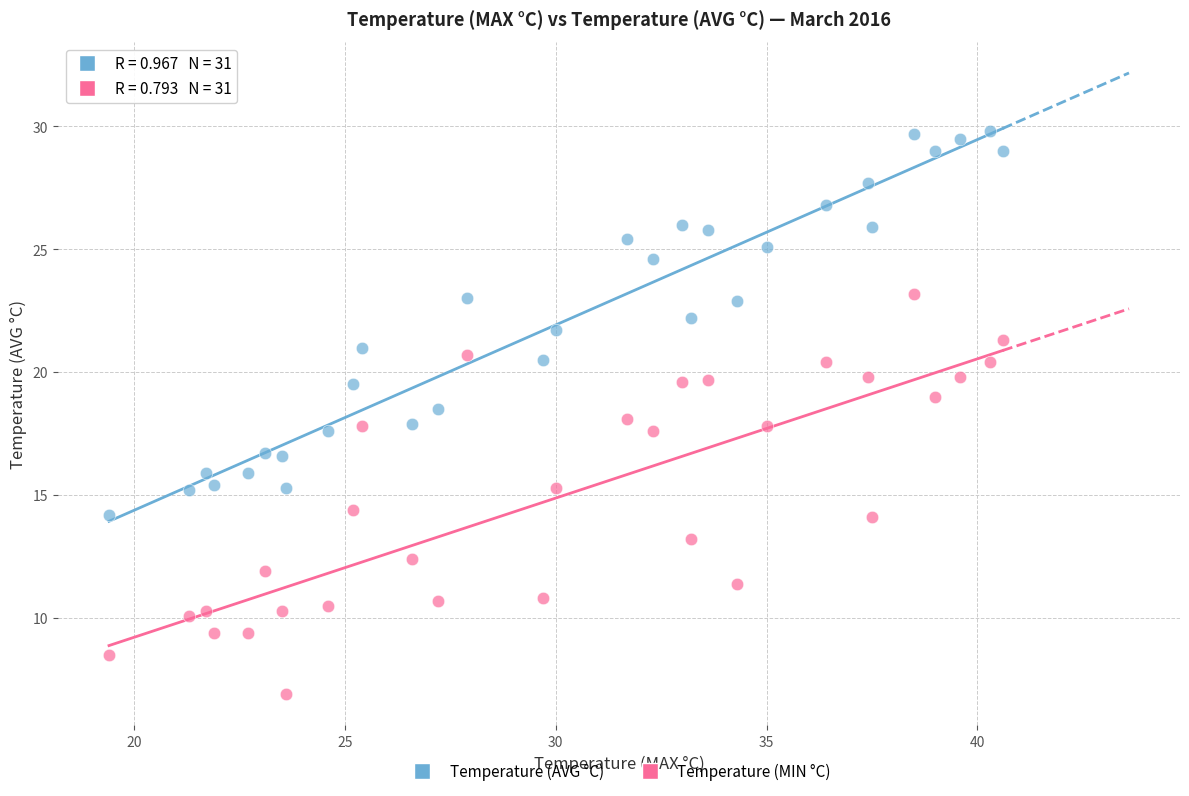

What are all the series names shown in the legend?

Temperature (AVG °C), Temperature (MIN °C)